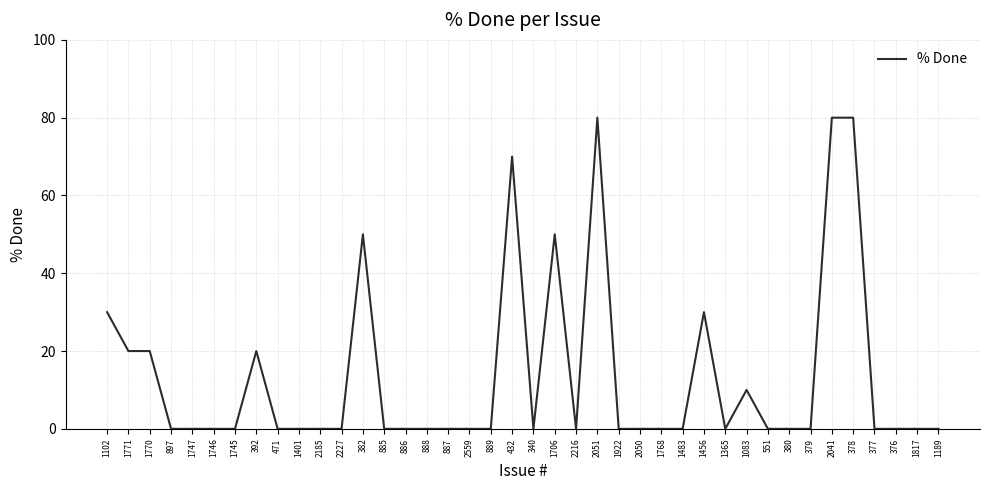

Reading right to left, list all the values displayed in this chart.

1189=0	1817=0	376=0	377=0	378=80	2041=80	379=0	380=0	551=0	1083=10	1365=0	1456=30	1483=0	1768=0	2050=0	1922=0	2051=80	2216=0	1706=50	340=0	432=70	889=0	2559=0	887=0	888=0	886=0	885=0	382=50	2227=0	2185=0	1401=0	471=0	392=20	1745=0	1746=0	1747=0	897=0	1770=20	1771=20	1102=30